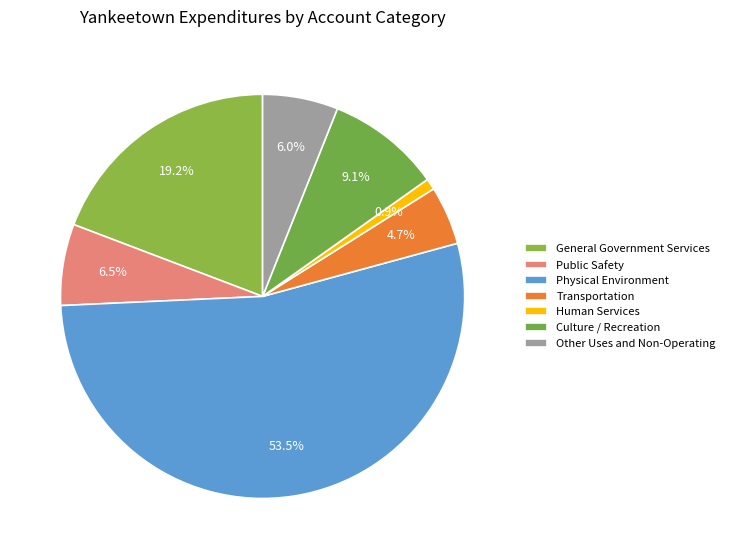

How many segments does this pie chart have?

7